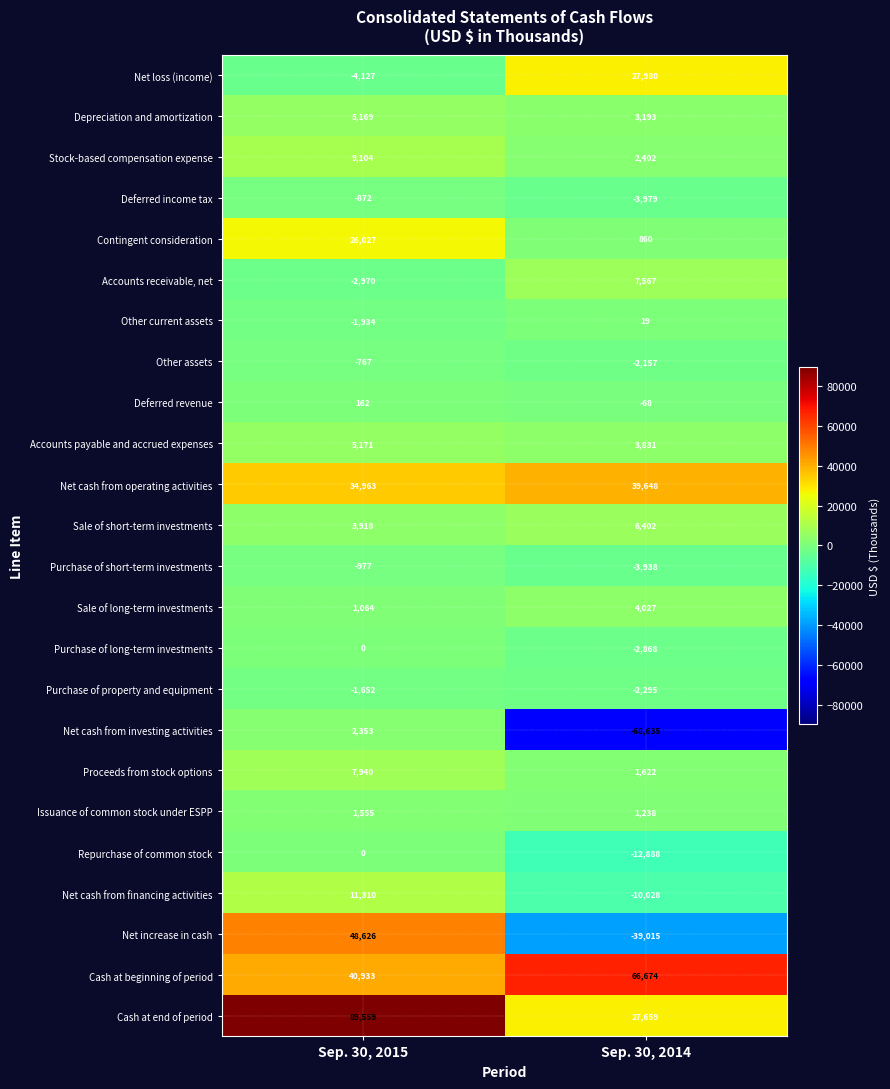

Which series has the widest spread of values?

Net increase in cash